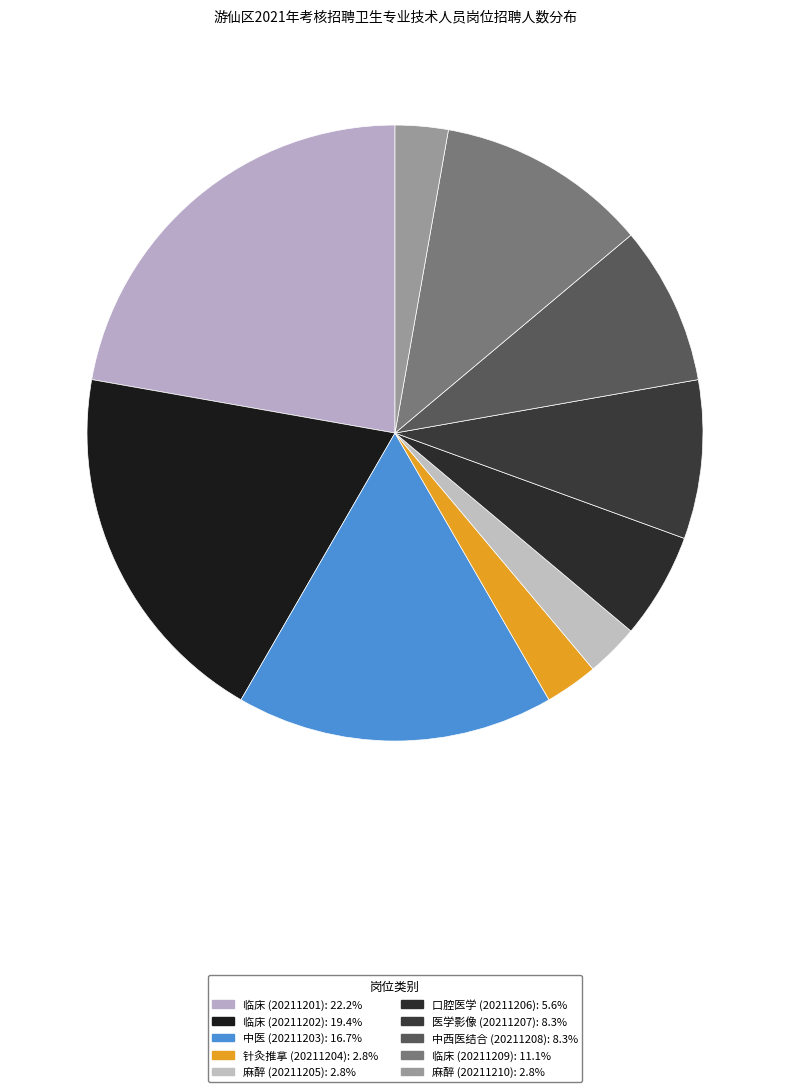

Does 麻醉 (20211205) represent more than half of the total?

No